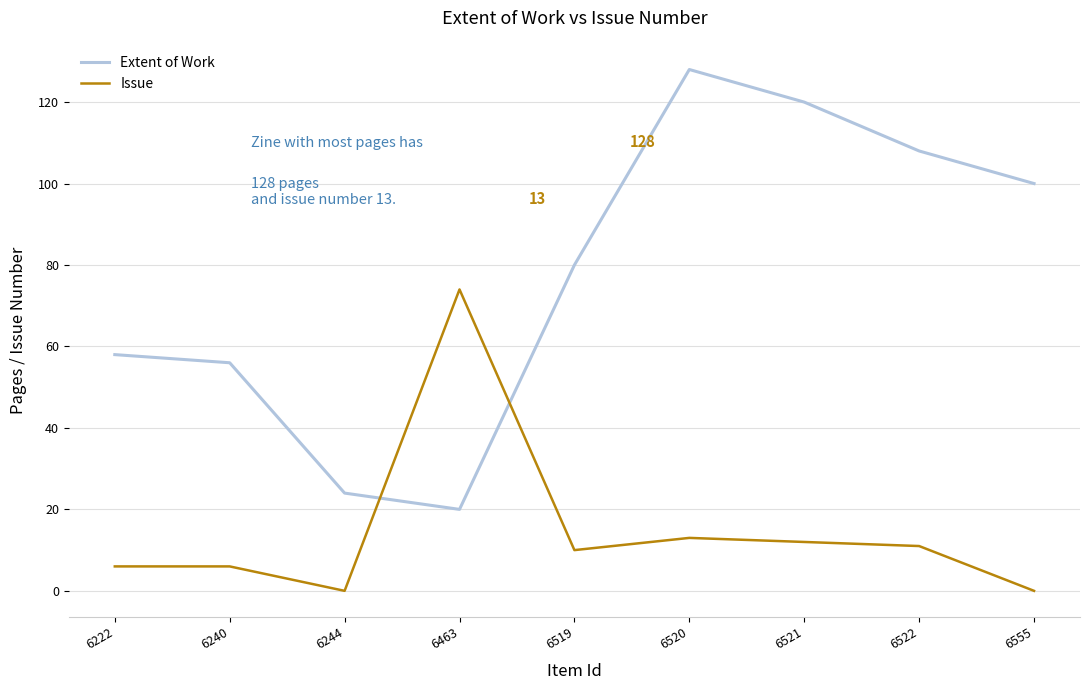

Reading left to right, list all the values displayed in this chart.

Extent of Work: 58	56	24	20	80	128	120	108	100
Issue: 6	6	0	74	10	13	12	11	0